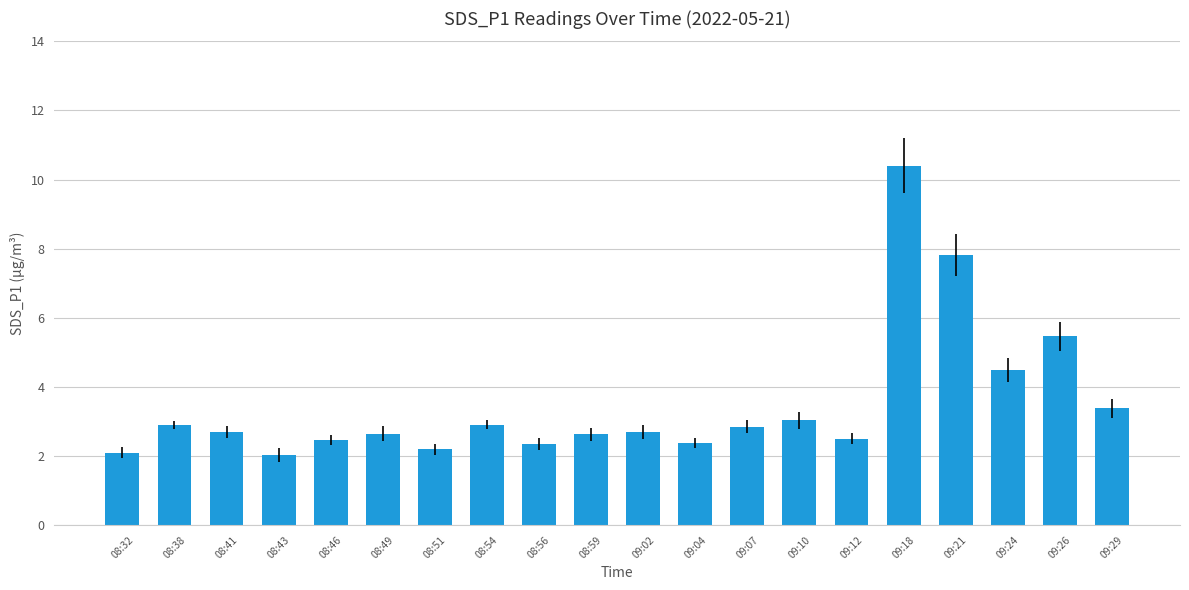

Is it true that the value at 09:24 is 2.5?

False